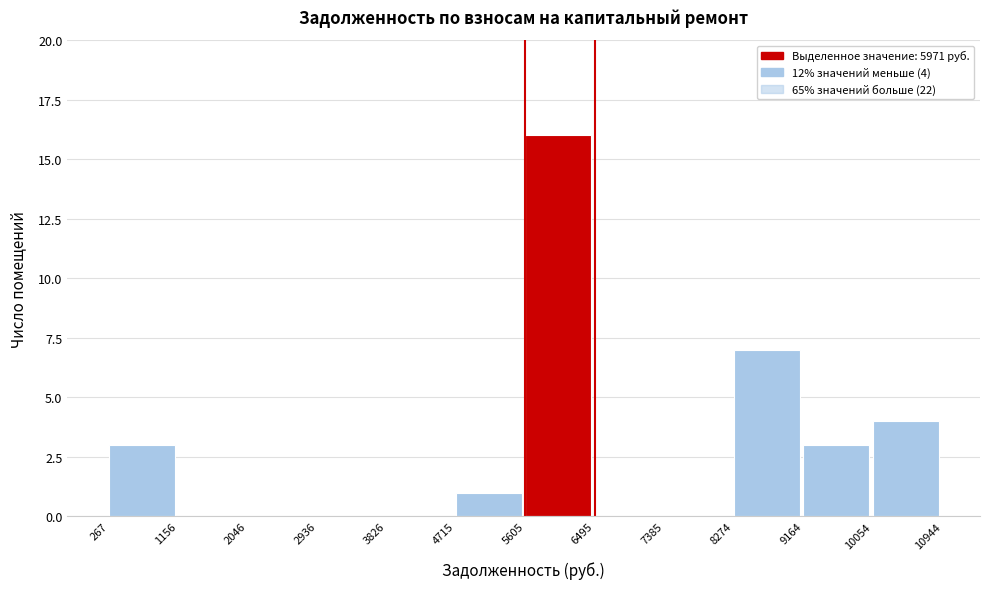

Which range on the x-axis has the tallest bar?

5605 to 6495